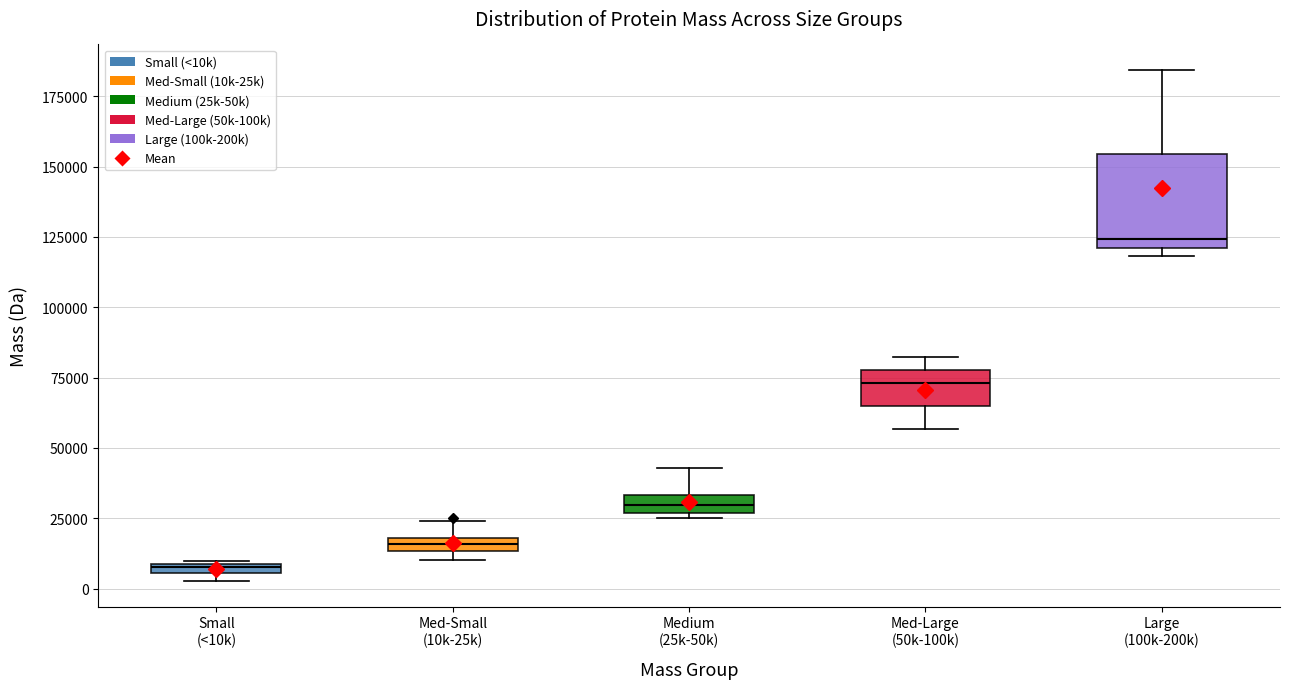

Where is the upper edge of the box for Large (100k-200k) on the y-axis? The values are not printed on the chart, so give them approximately, as read against the axis.

155000